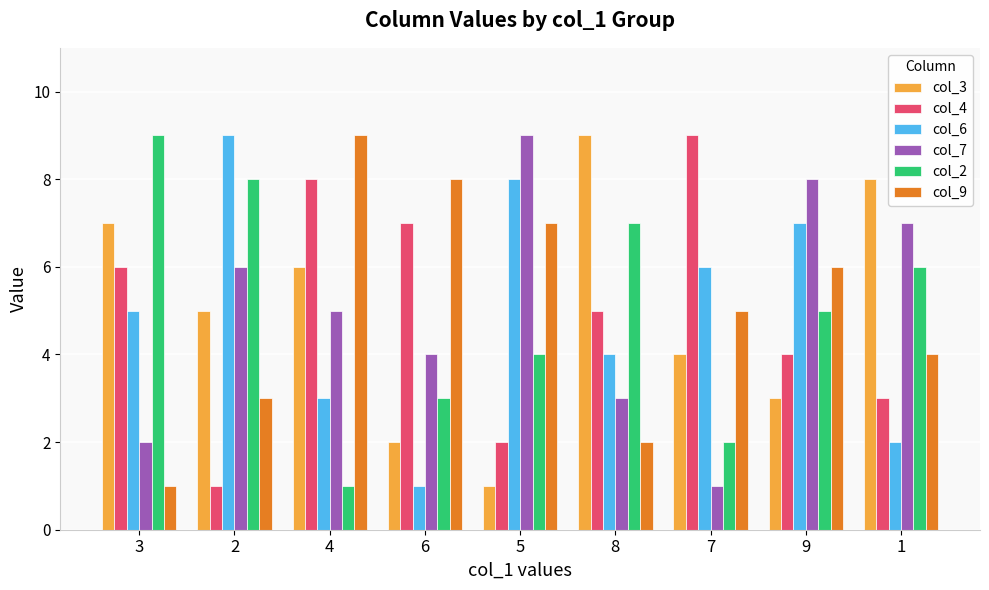

Which series changed the most between 5 and 7?

col_7